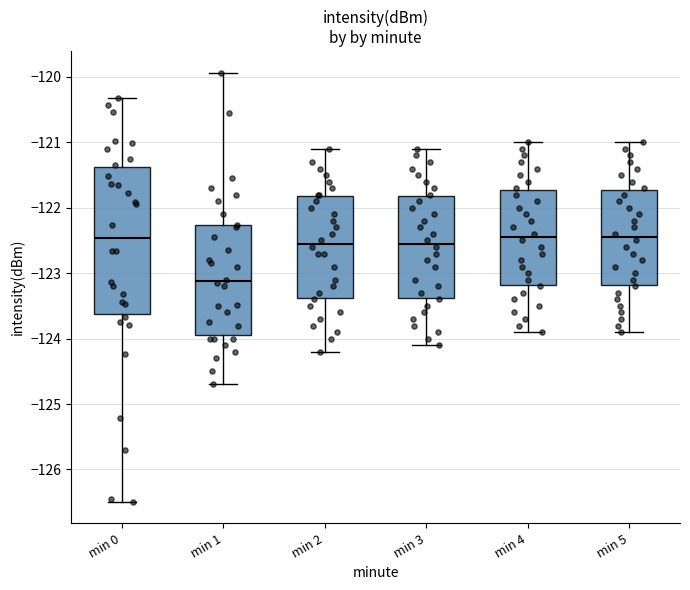

Reading left to right, transcribe this box plot: for each box, give where its median line is, the range the box spans, and where its two whiskers end, as read against the y-axis. The values are not printed on the chart, so give them approximately, as read against the axis.

min 0: median -122.5, box -123.6 to -121.4, whiskers -126.5 to -120.3
min 1: median -123.1, box -123.9 to -122.3, whiskers -124.7 to -119.9
min 2: median -122.5, box -123.4 to -121.8, whiskers -124.2 to -121.1
min 3: median -122.5, box -123.4 to -121.8, whiskers -124.1 to -121.1
min 4: median -122.4, box -123.2 to -121.7, whiskers -123.9 to -121.0
min 5: median -122.4, box -123.2 to -121.7, whiskers -123.9 to -121.0